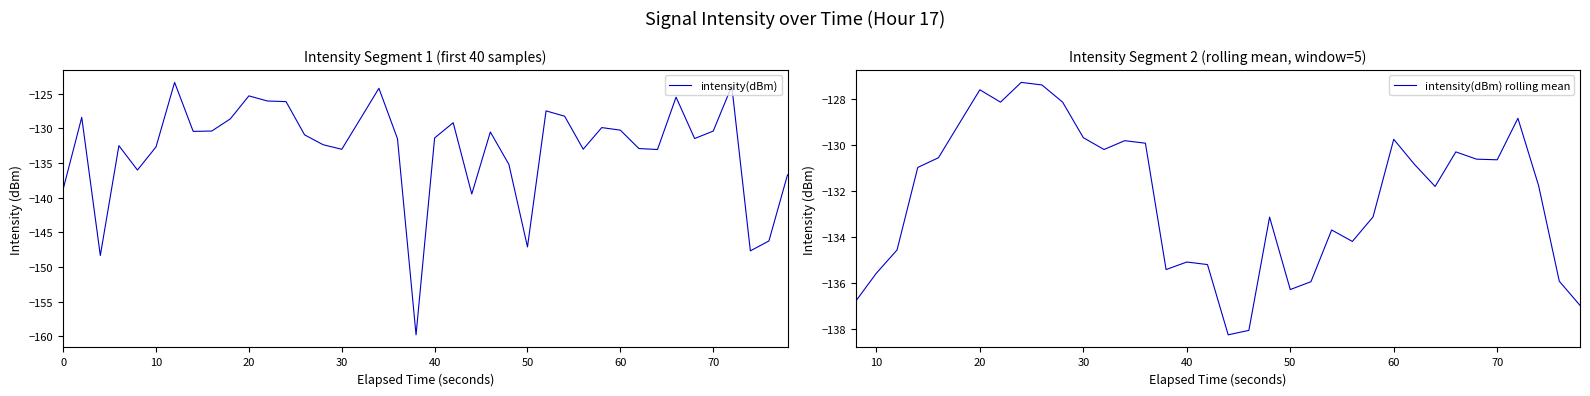

What is the maximum value for intensity(dBm)?

-123.4